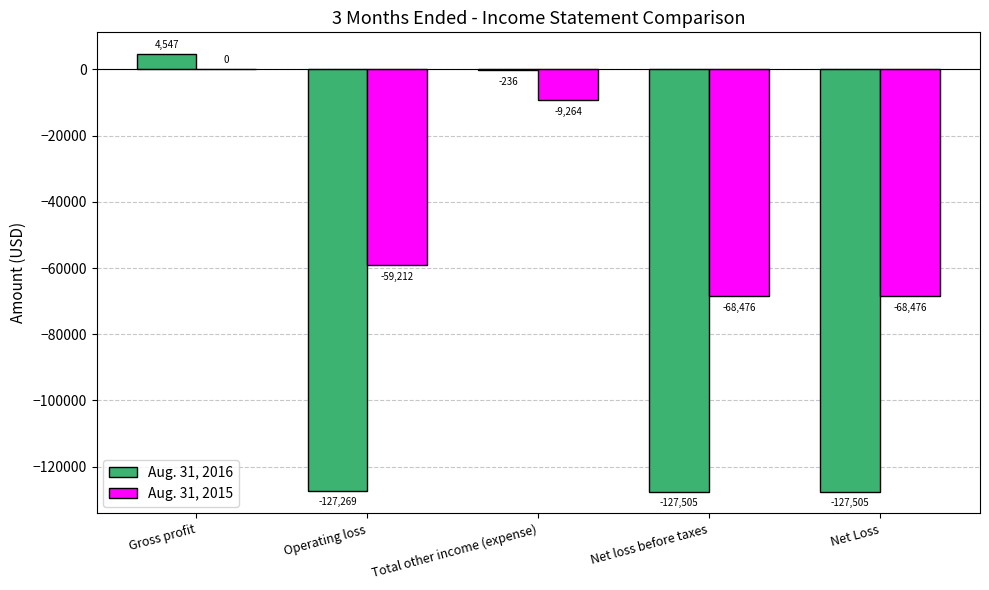

Are the bars horizontal?

No